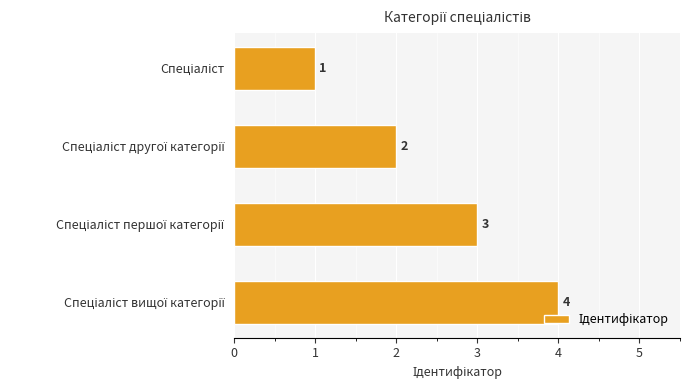

What is the sum of all values?

10